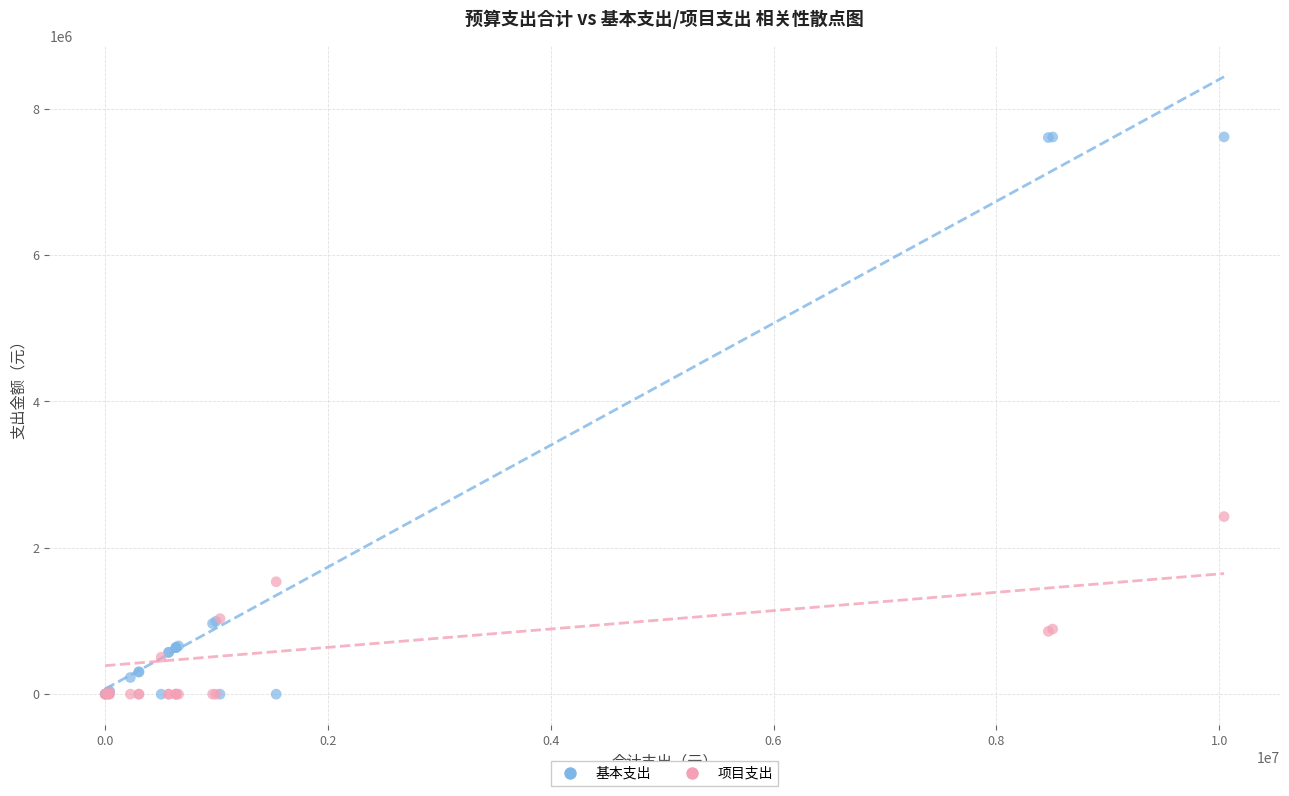

Which series contains the highest Y value?

基本支出